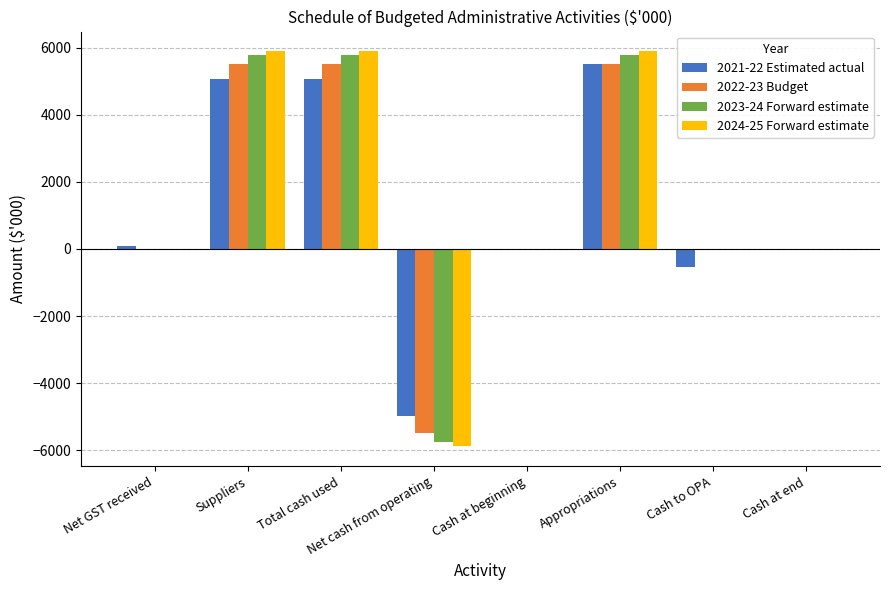

At which category is the sum across all series the highest?

Appropriations